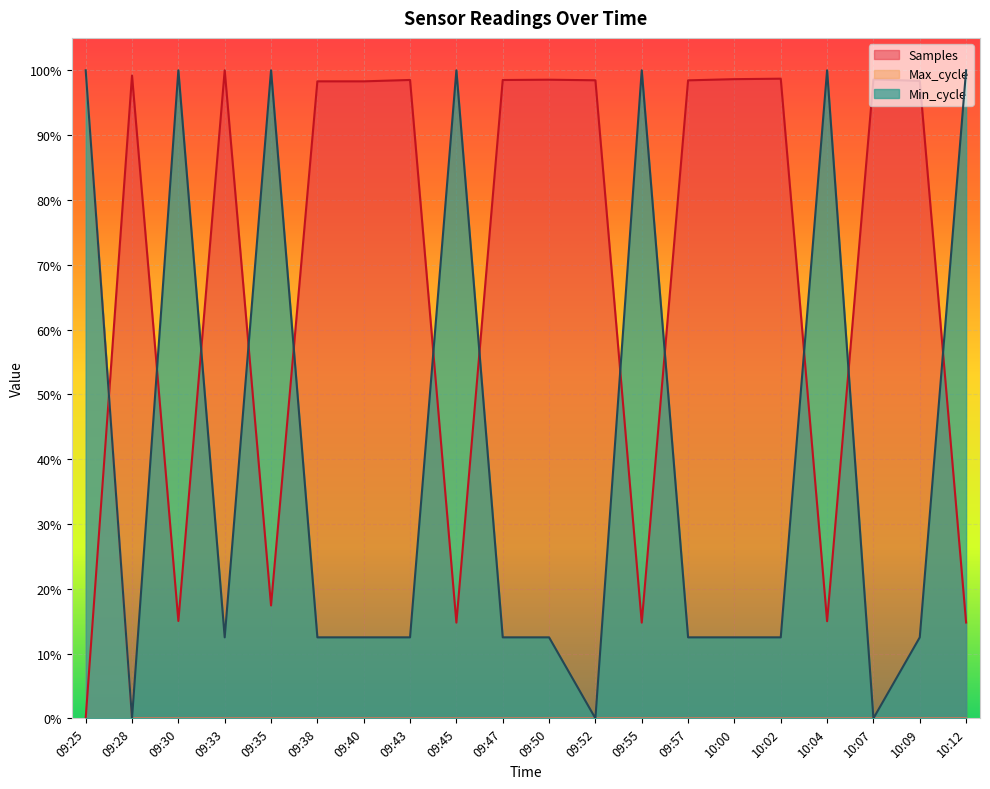

List the series in order of their peak value, lowest first.

Samples, Max_cycle, Min_cycle